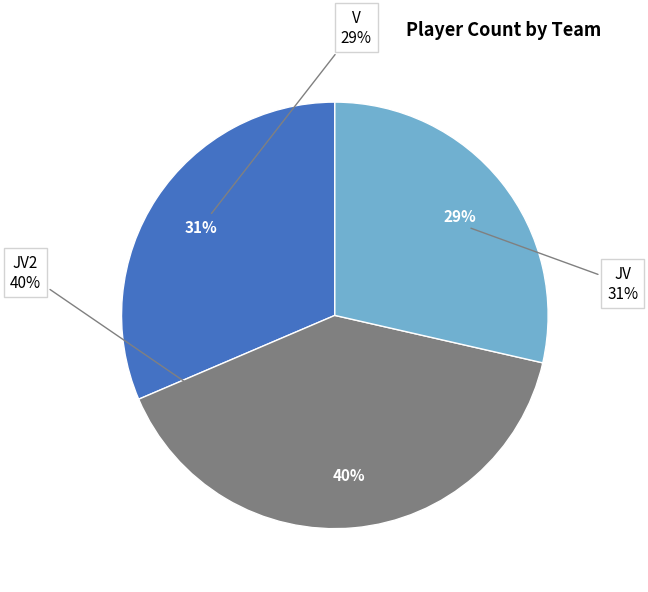

Count the number of slices in the pie.

3